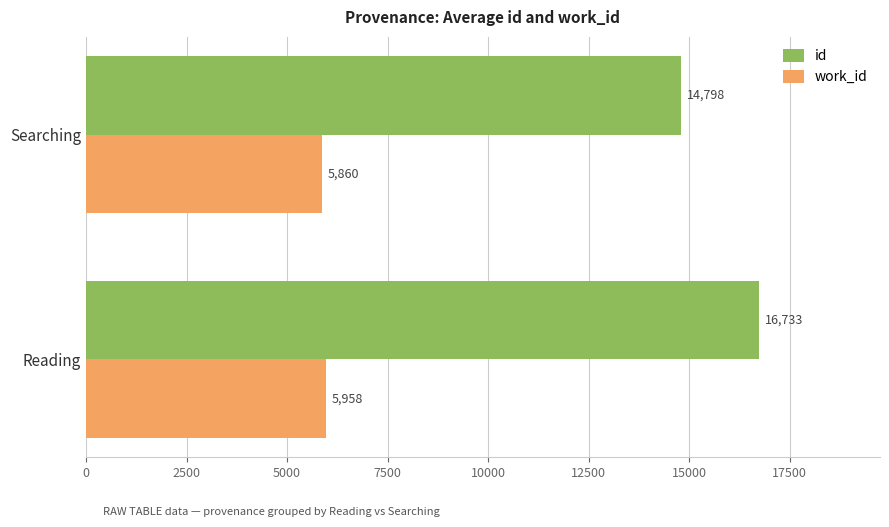

Between Reading and Searching, which series saw the biggest shift?

id